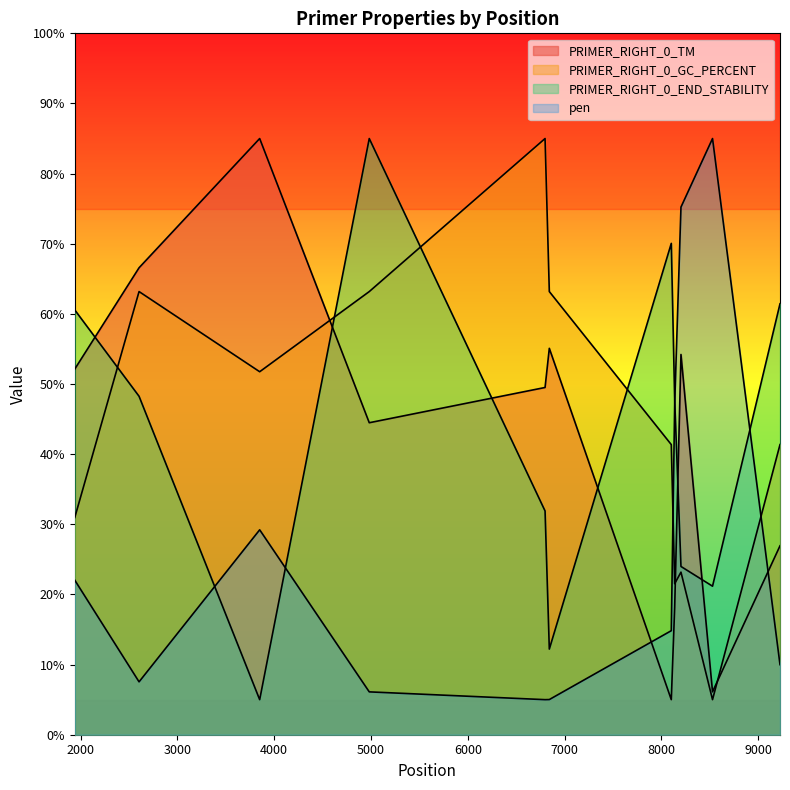

What are all the series names shown in the legend?

PRIMER_RIGHT_0_TM, PRIMER_RIGHT_0_GC_PERCENT, PRIMER_RIGHT_0_END_STABILITY, pen